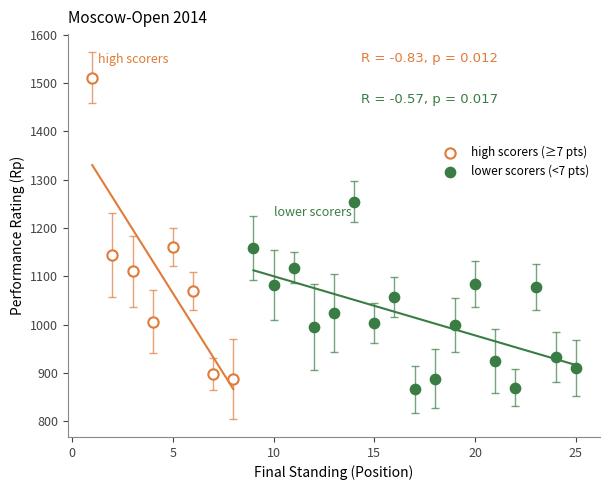

Which series has the largest Y range (max minus min)?

high scorers (≥7 pts)